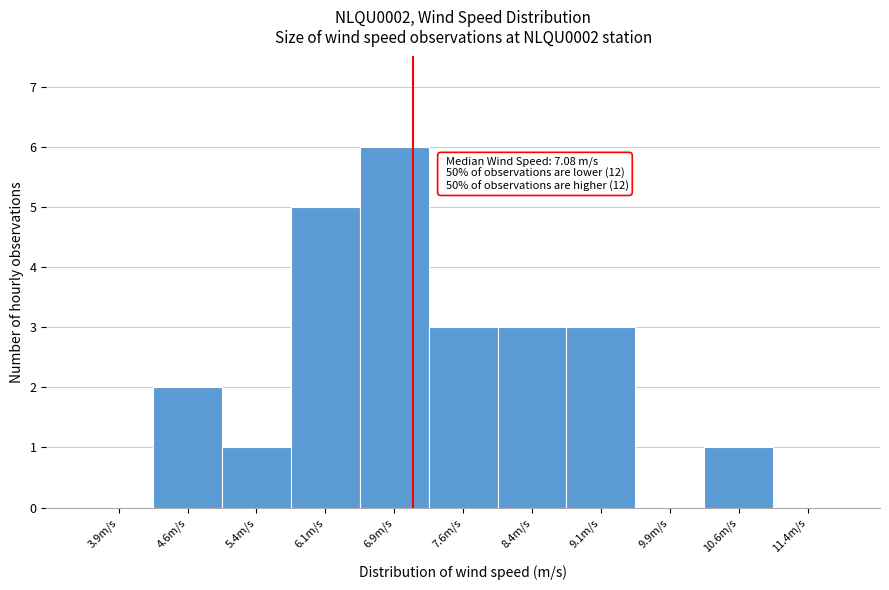

Which range on the x-axis has the tallest bar?

6.50 to 7.25